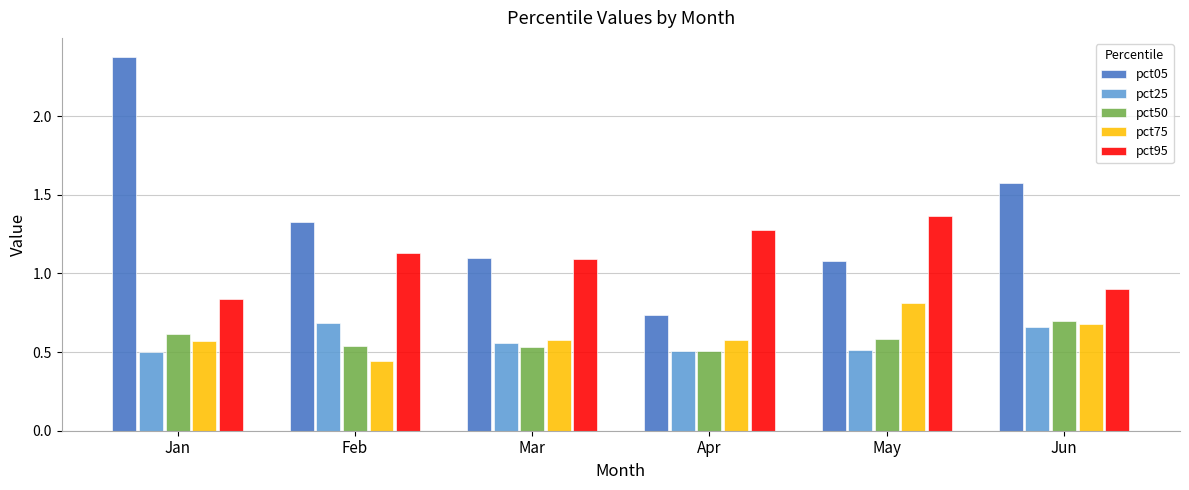

Which series has the widest spread of values?

pct05